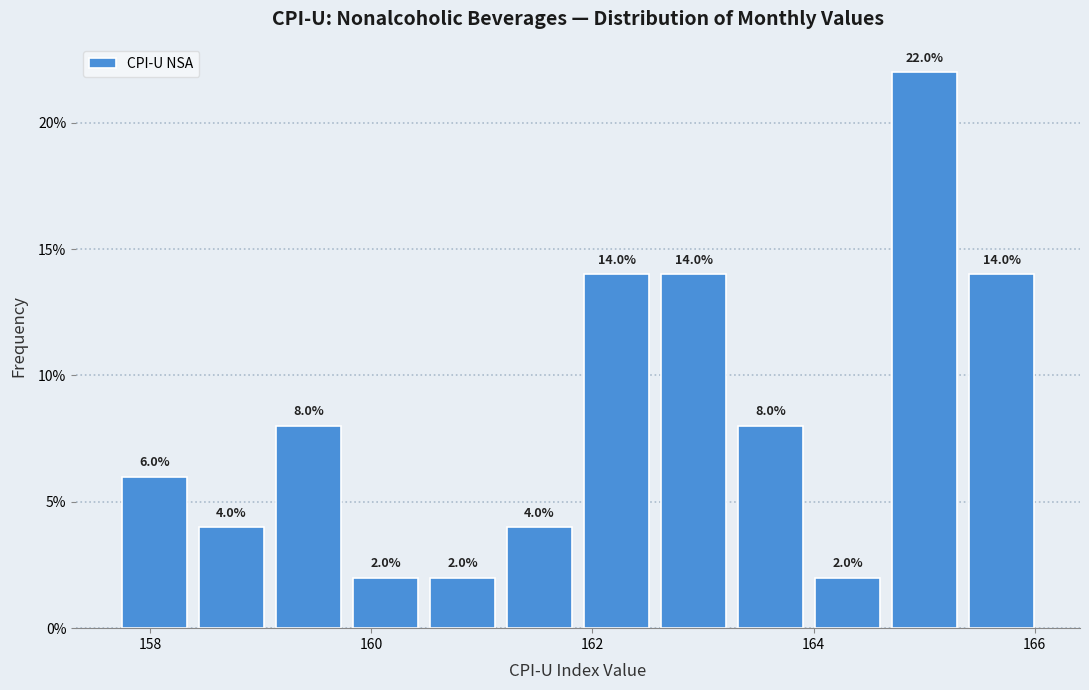

Read against the x-axis, roughly where is the centre of the tallest bar?

165.0